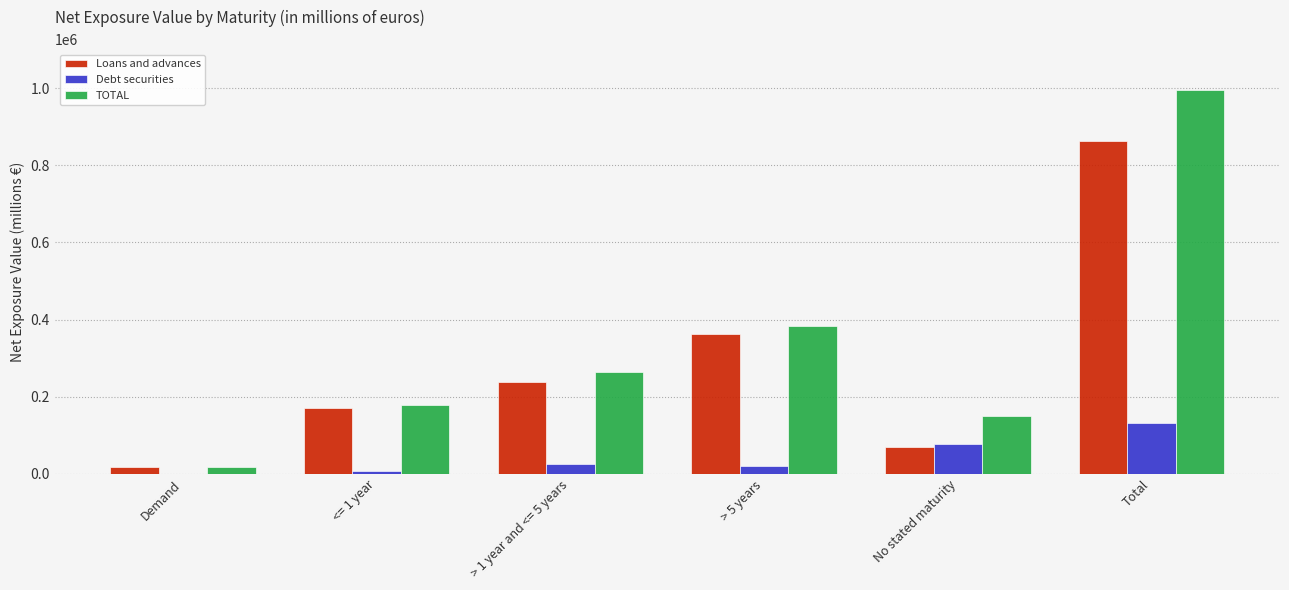

Which series has the widest spread of values?

TOTAL